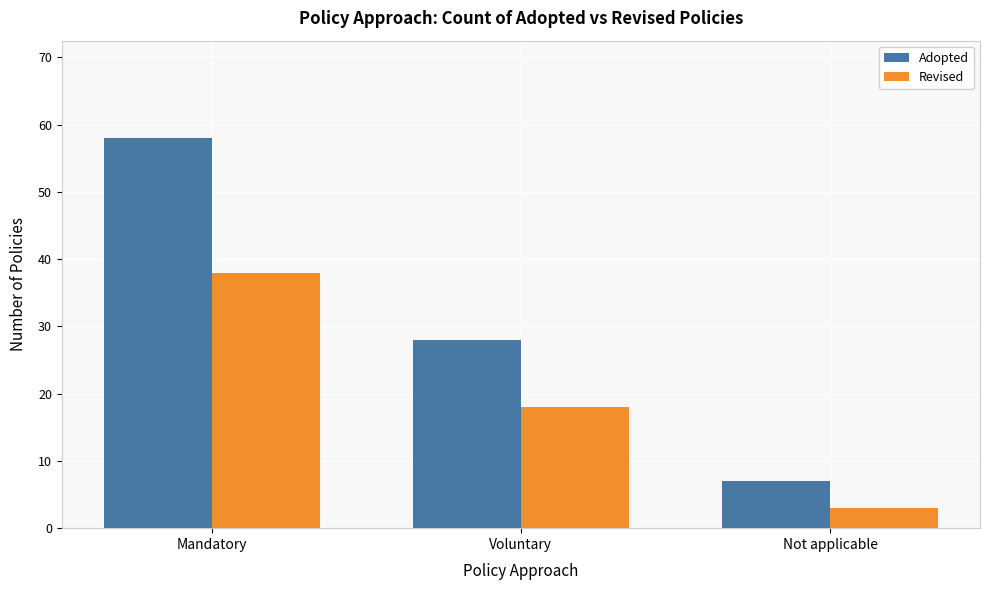

Where does the Adopted series first go above 28?

Mandatory